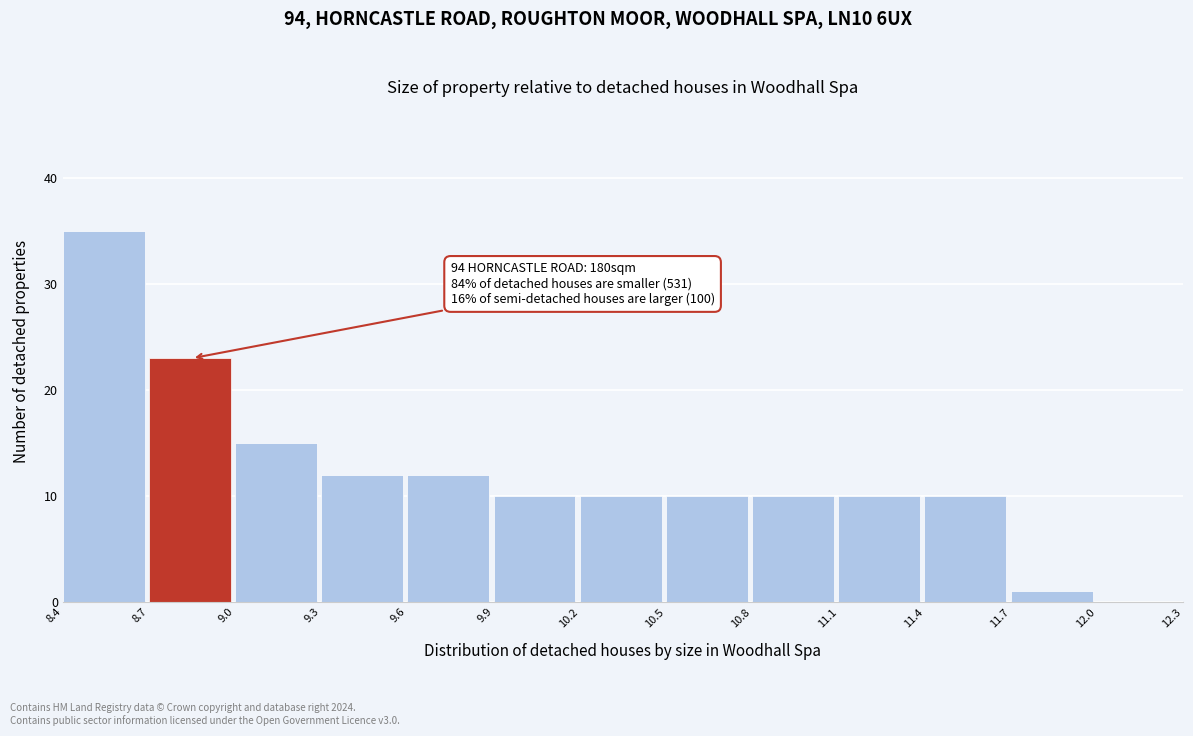

Which range on the x-axis has the tallest bar?

8.4 to 8.7